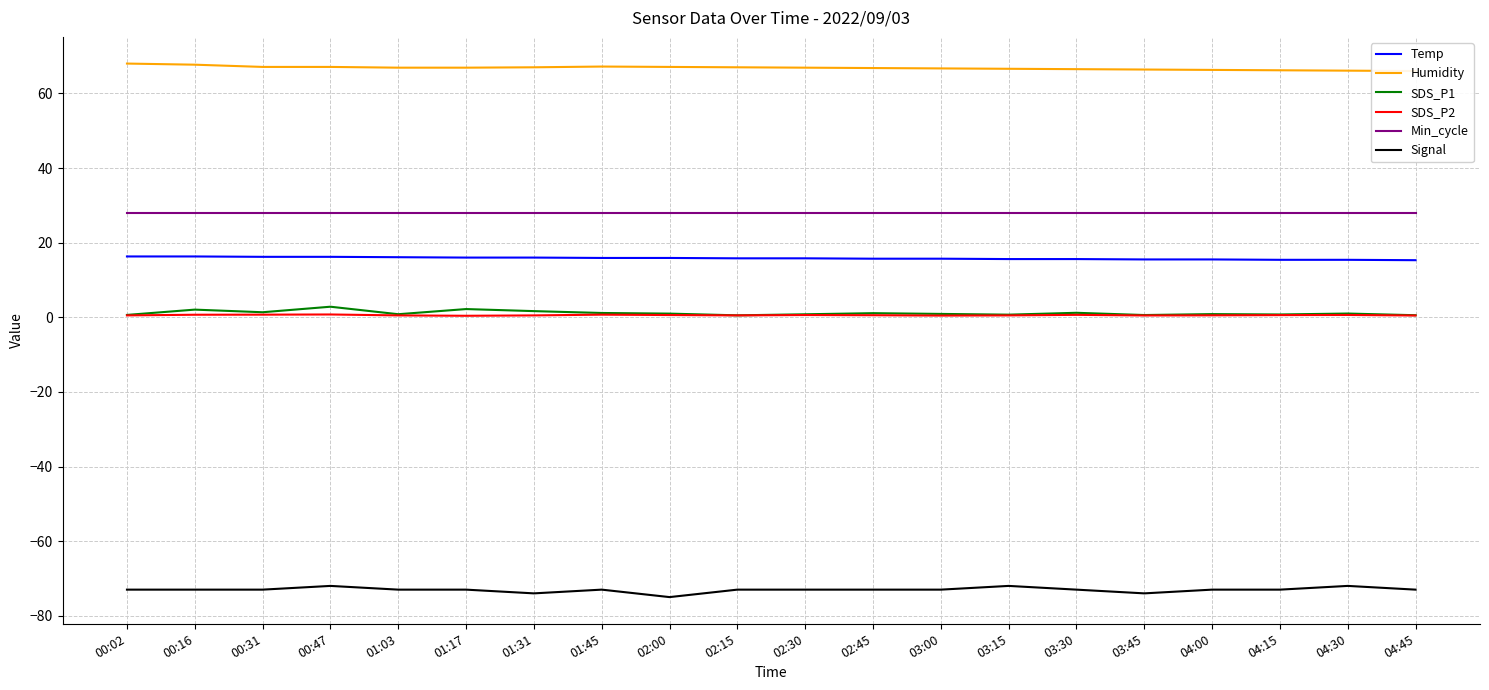

True or false: SDS_P2 has a value of 1.0 at 02:30.

False